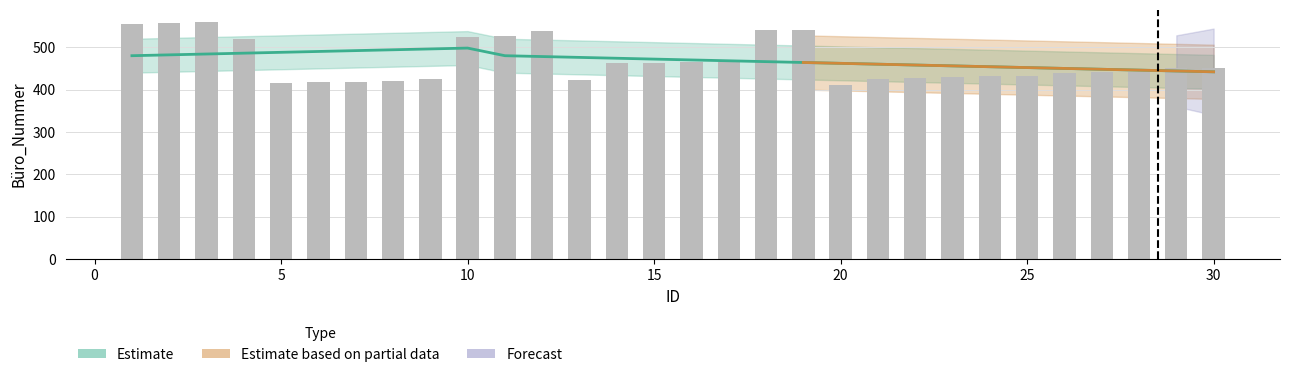

What is the sum of the values at 7 and 25?

852